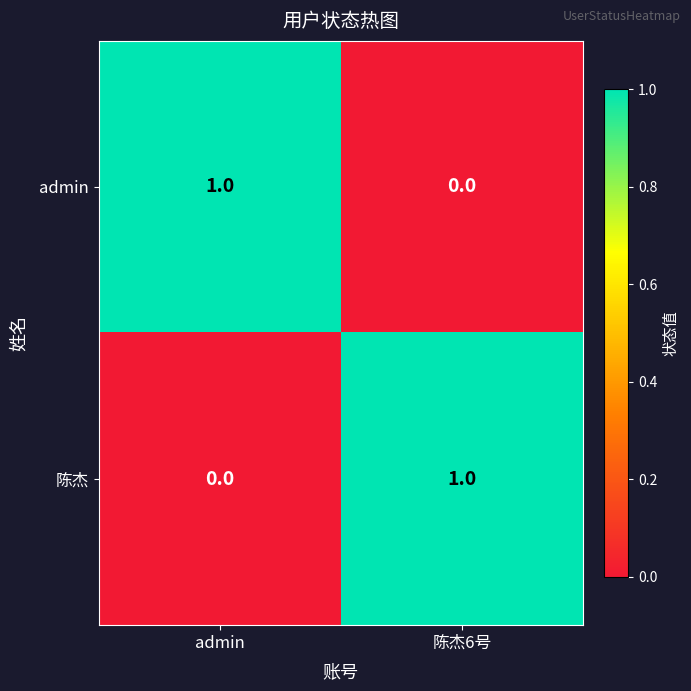

At which label is 陈杰 closest to 0?

admin